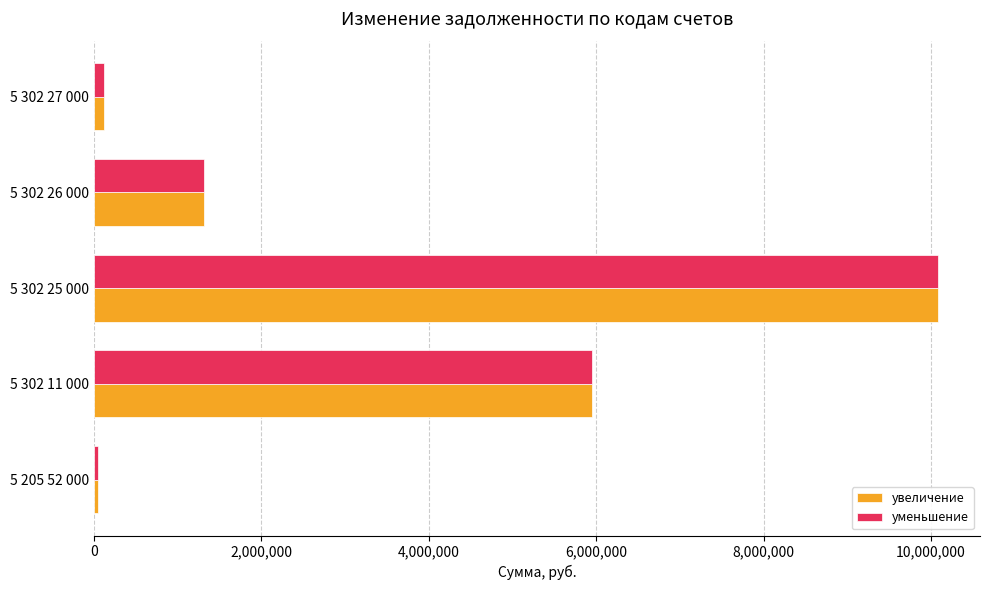

Is the value of уменьшение at 5 302 26 000 greater than the value of увеличение at 5 302 25 000?

No